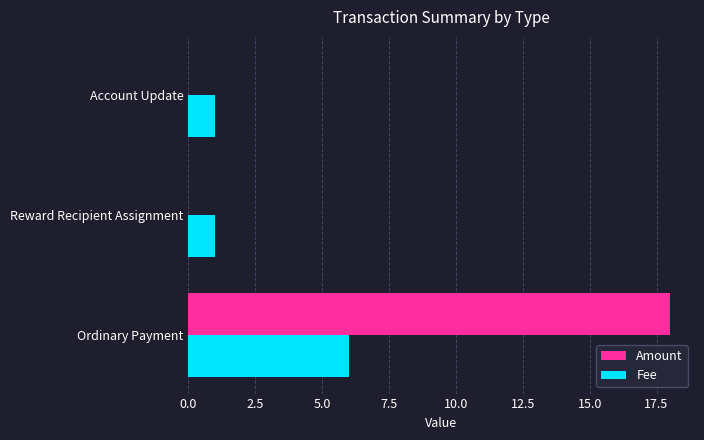

The value of Fee at Reward Recipient Assignment is 1.6. True or false?

False